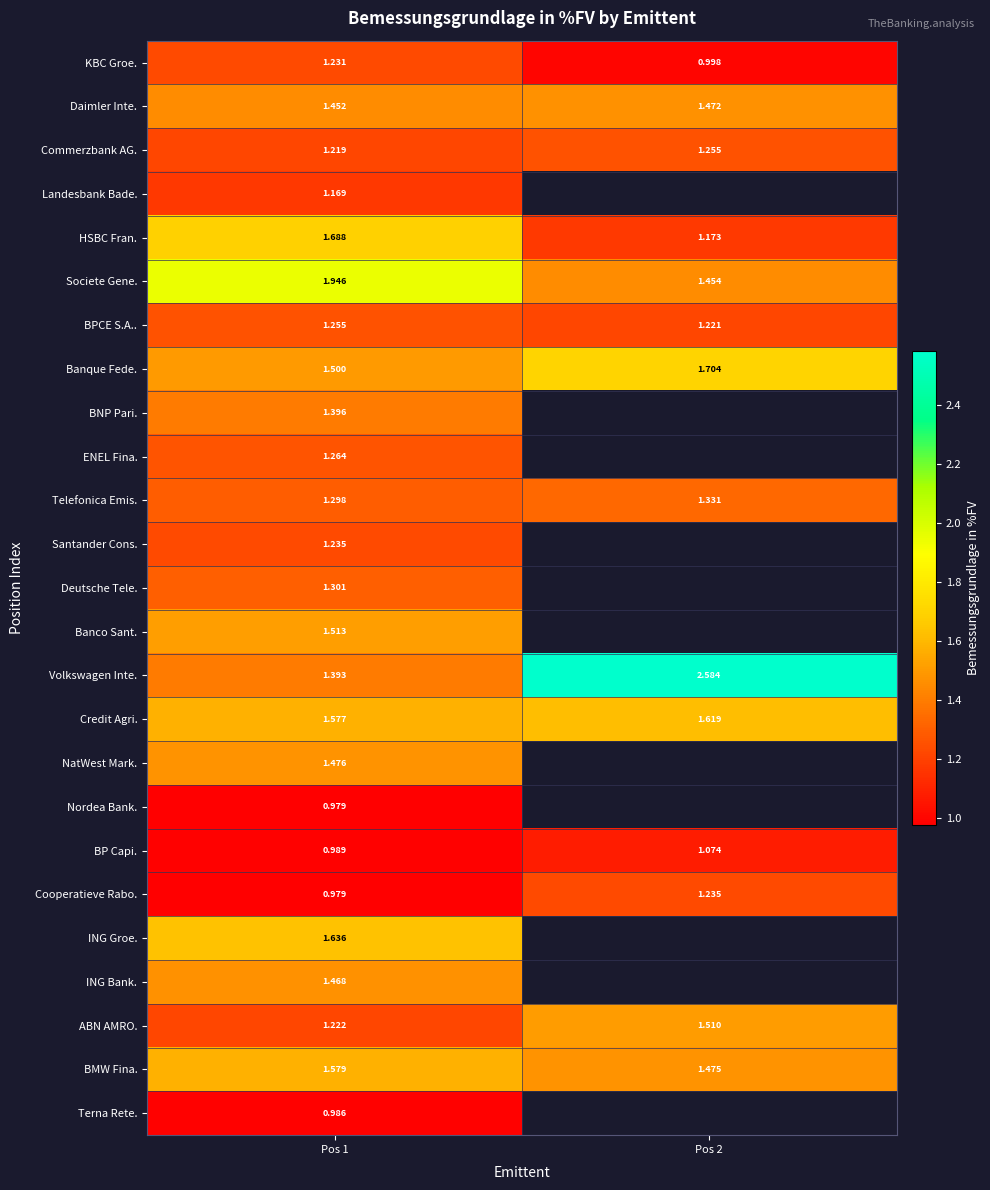

List the labels in order of ABN AMRO. value, smallest first.

Pos 1, Pos 2